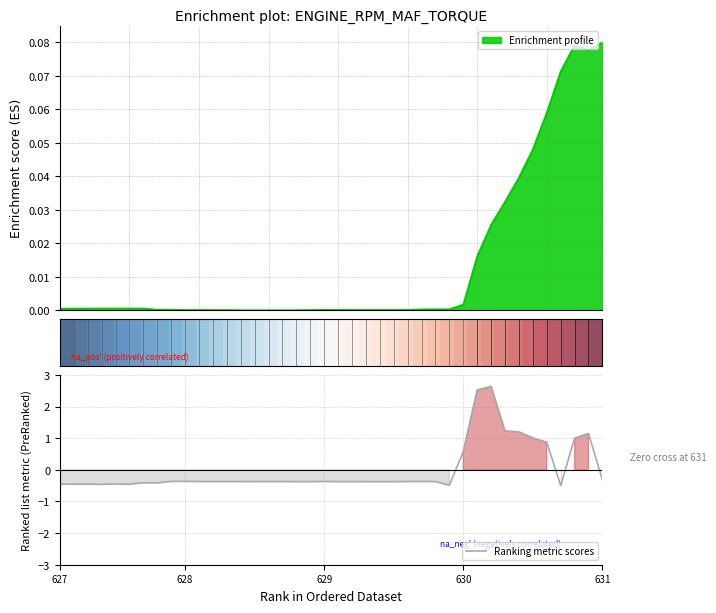

Which series has the widest spread of values?

Ranking metric scores